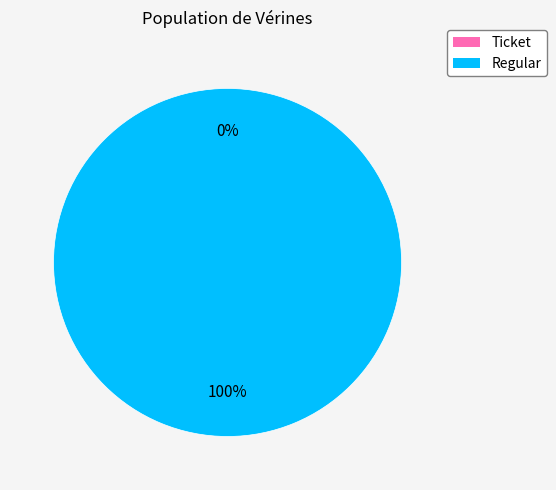

Which category has the smallest portion of the pie?

Ticket